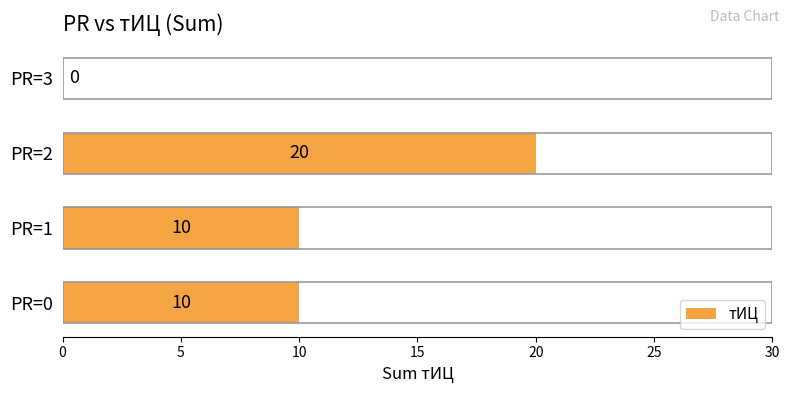

Between PR=3 and PR=2, which is larger?

PR=2